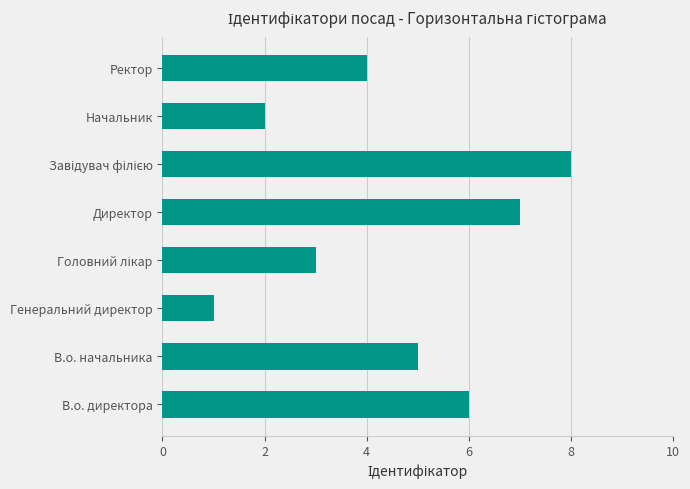

Which category has the lowest value across all series?

Генеральний директор